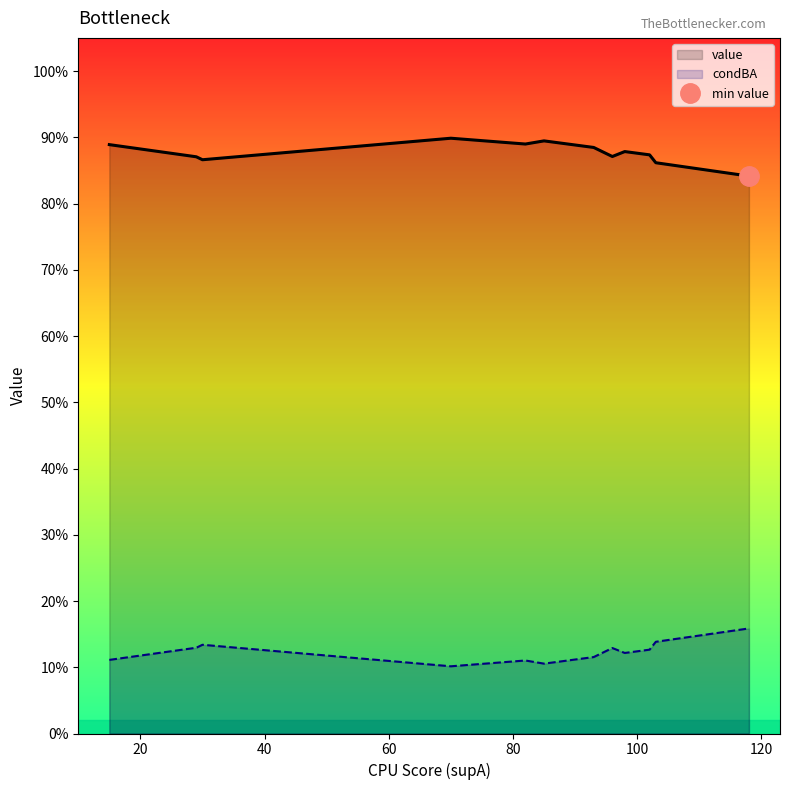

What is the total value across all series at 85?

1.0